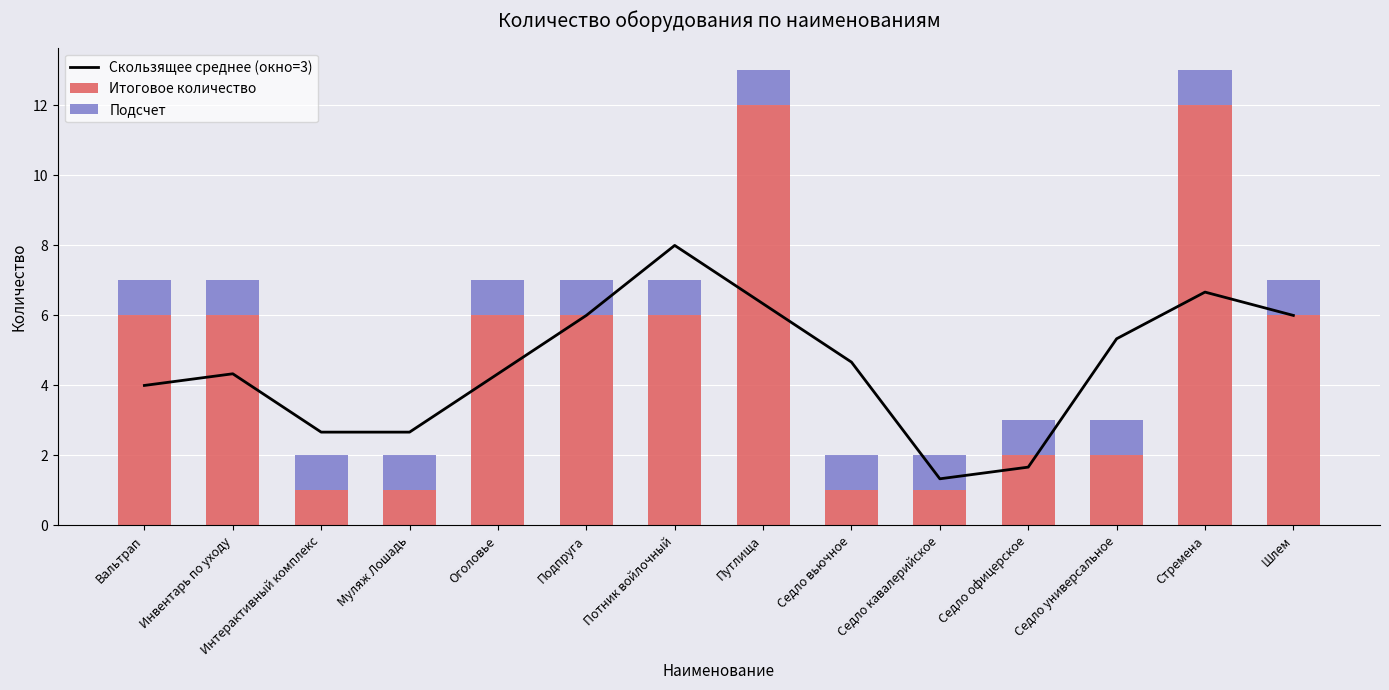

What is the total value across all series at Стремена?

19.7